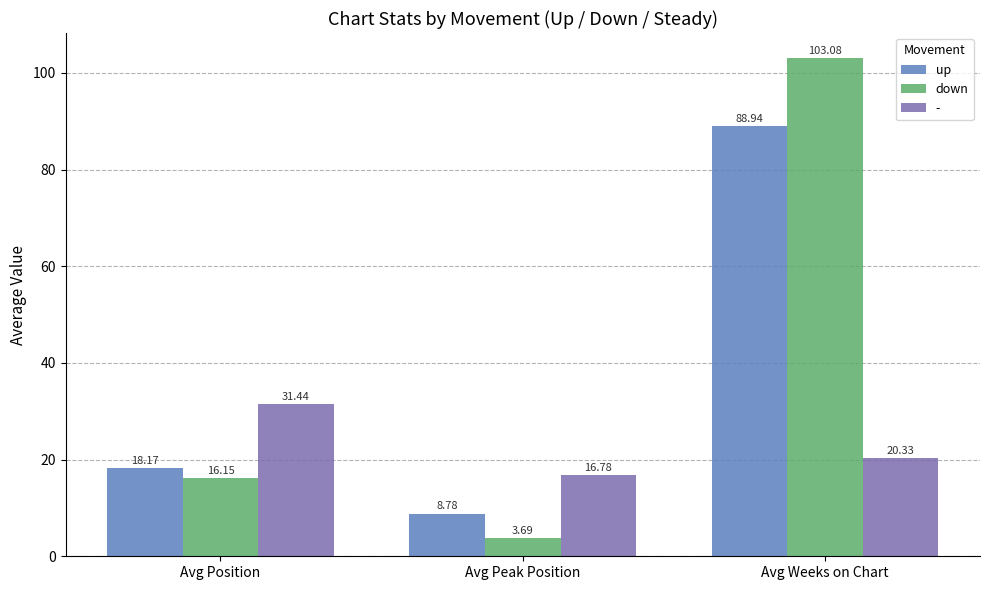

At which label does up reach its peak?

Avg Weeks on Chart